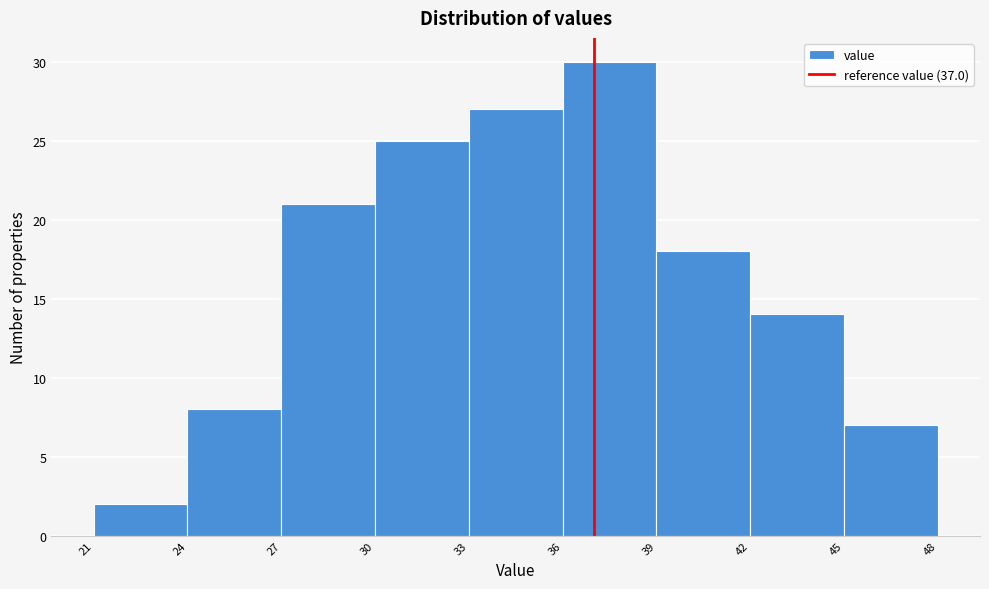

How tall is the bar that spans 45 to 48 on the x-axis? The values are not printed on the chart, so give them approximately, as read against the axis.

7